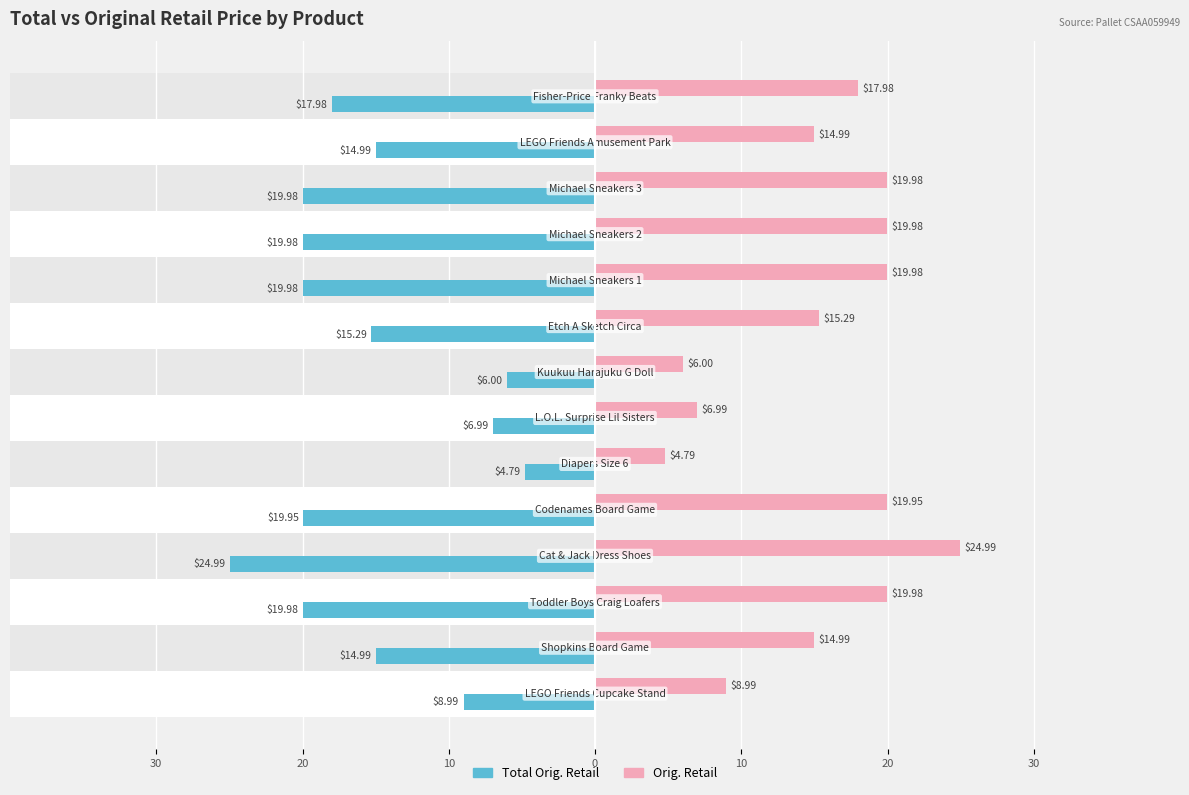

What value does the Total Orig. Retail series have at 10?

-19.9